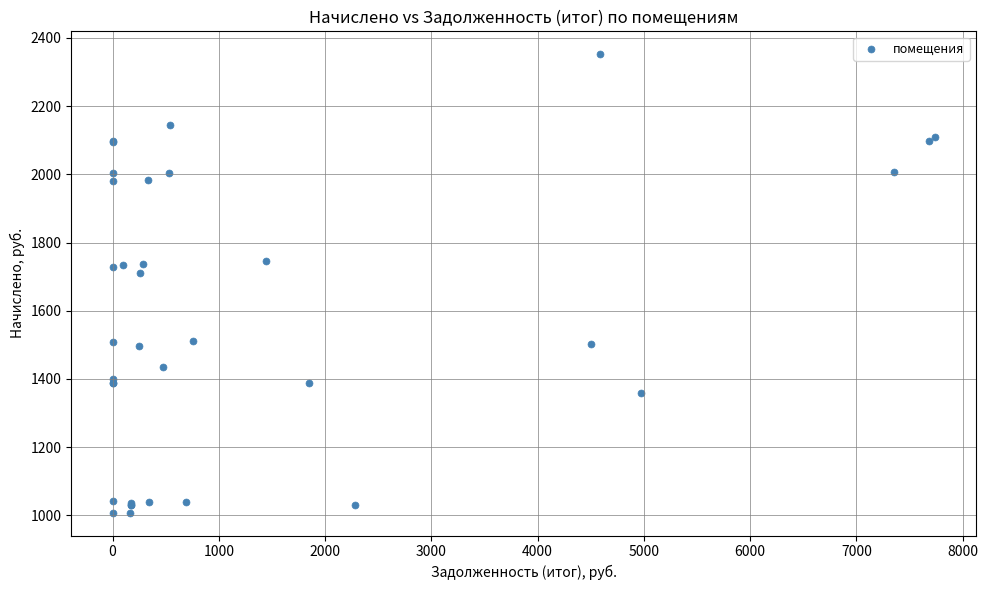

What Y value in the scatter plot is closest to 1680?

1710.6